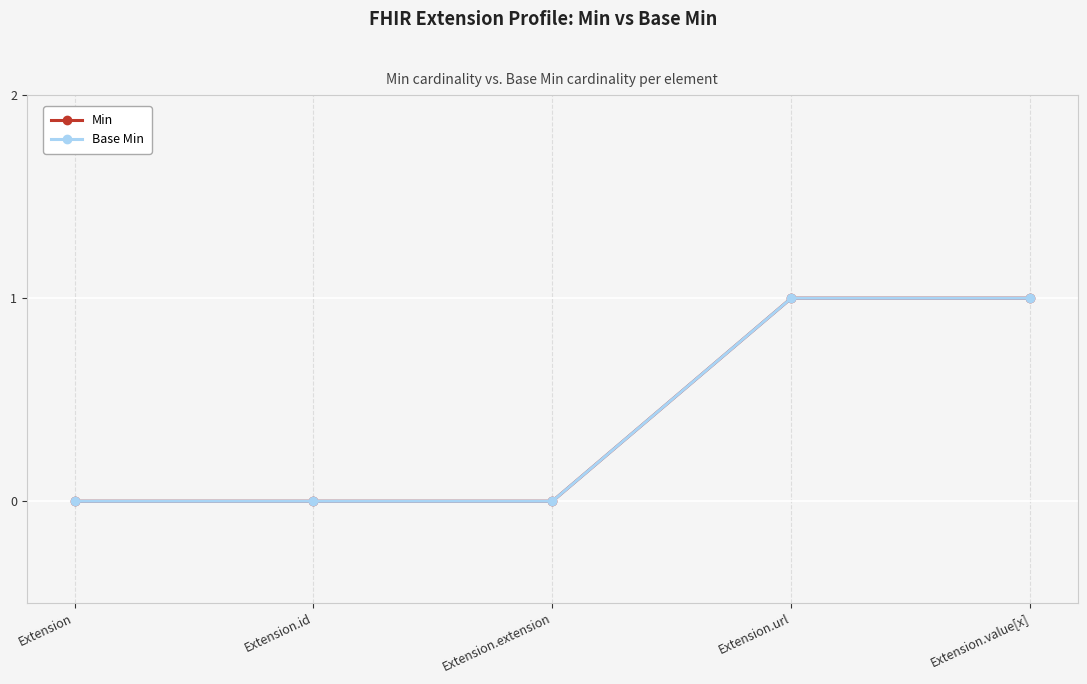

Is this an area chart (filled region under the line)?

No